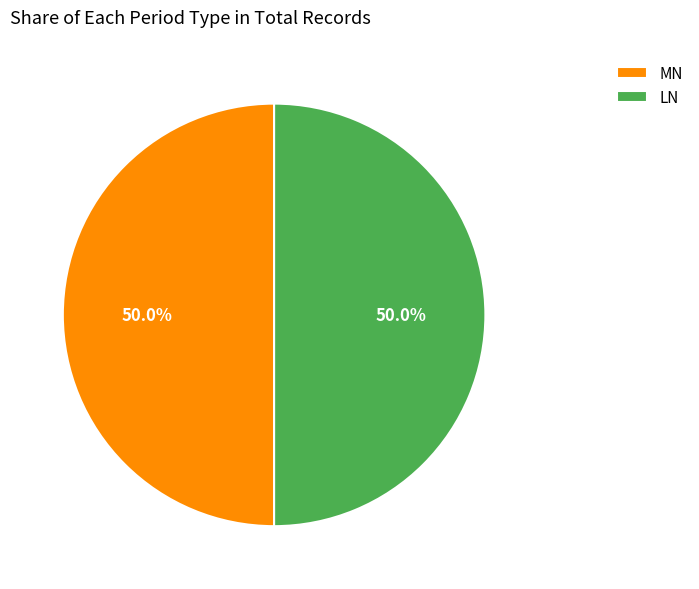

What is the total percentage of LN and MN?

100.0%